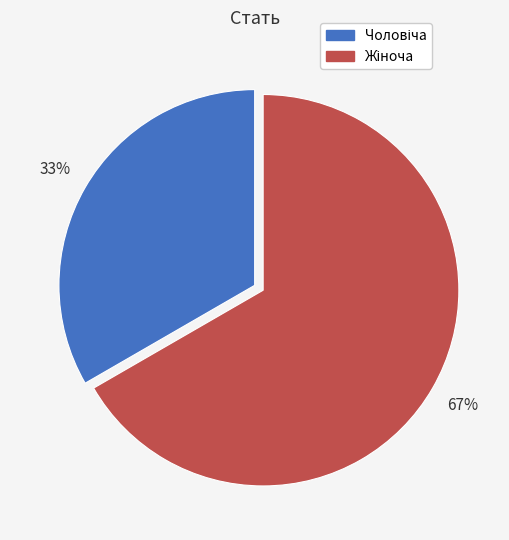

To the nearest percent, what is the average slice percentage?

50%